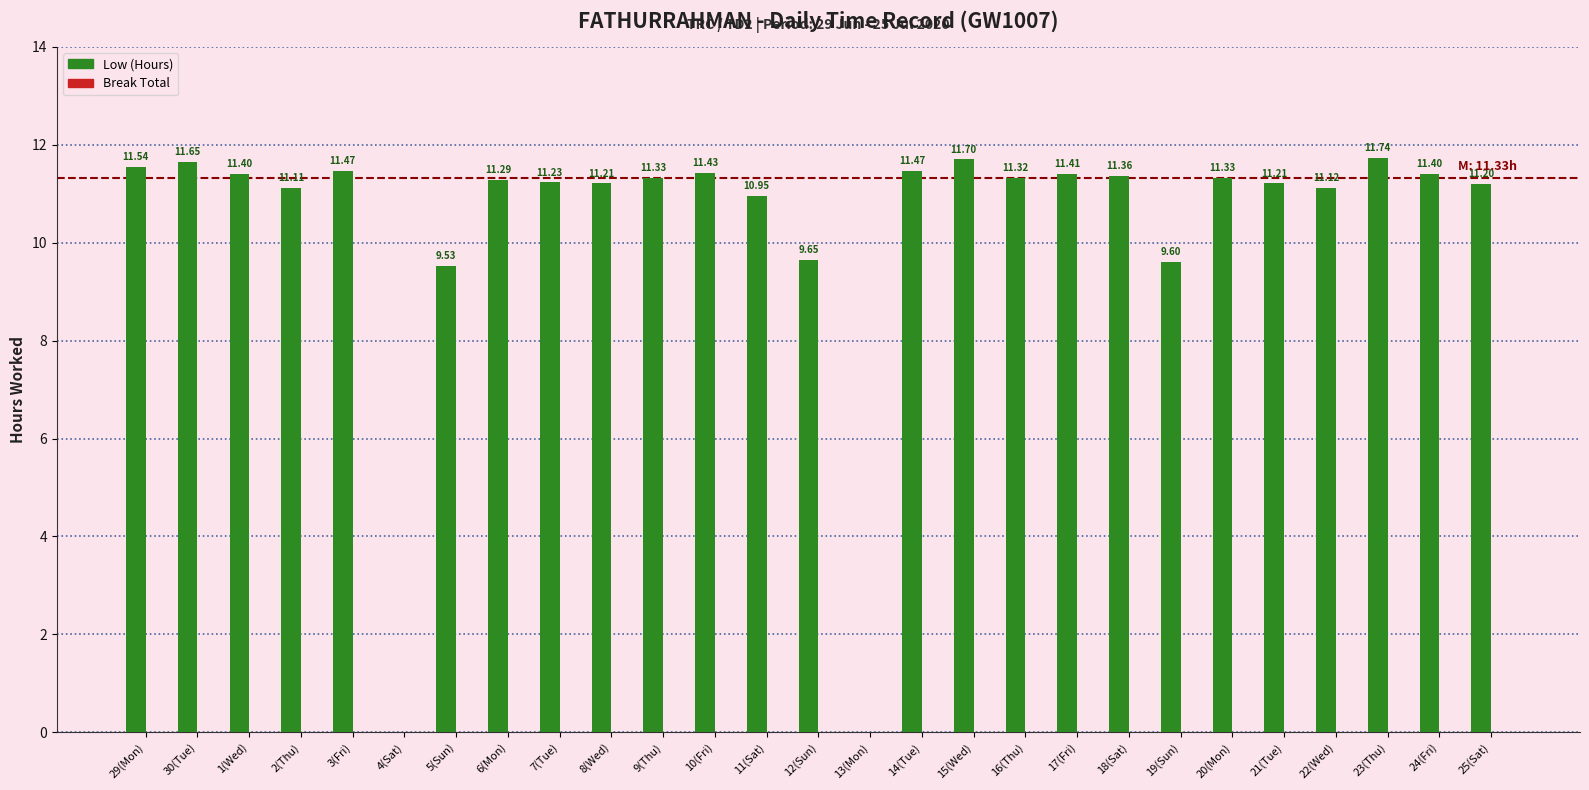

What is the change in value from 8(Wed) to 9(Thu)?

+0.1